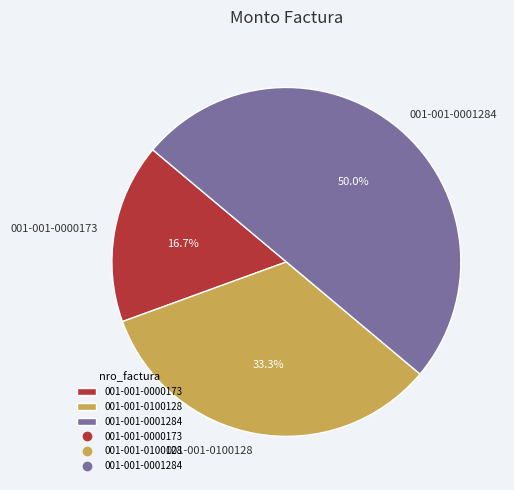

How many segments does this pie chart have?

3